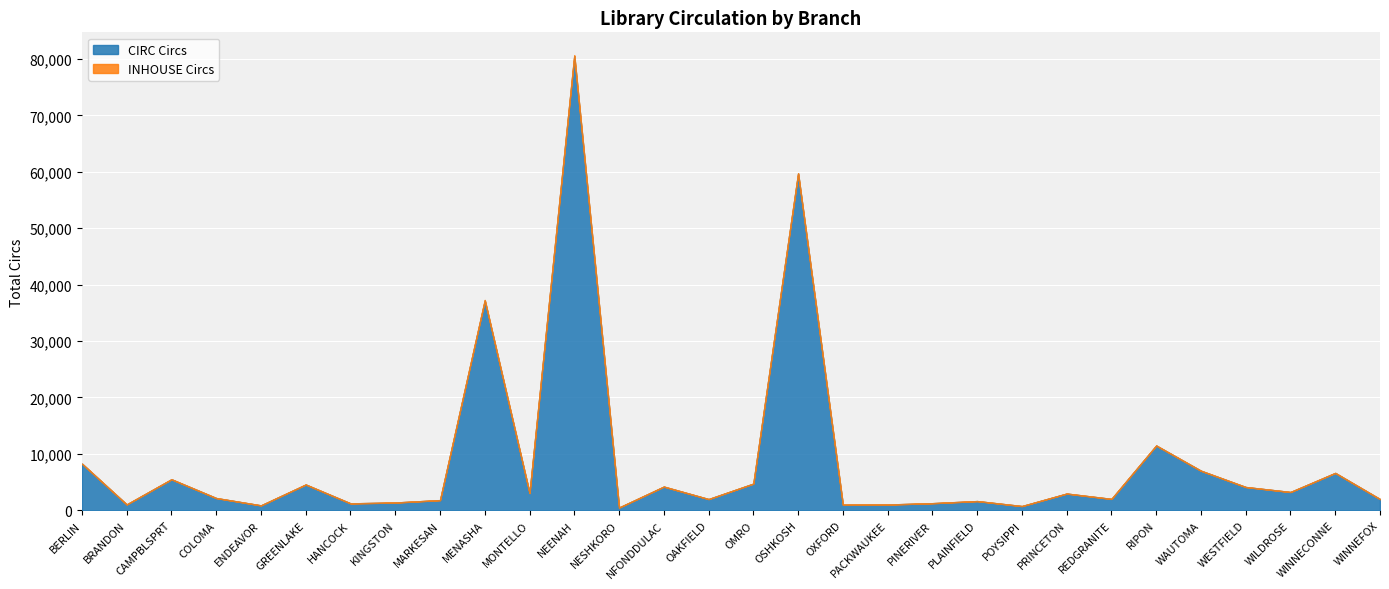

The INHOUSE Circs series shows 102 at PACKWAUKEE. True or false?

False